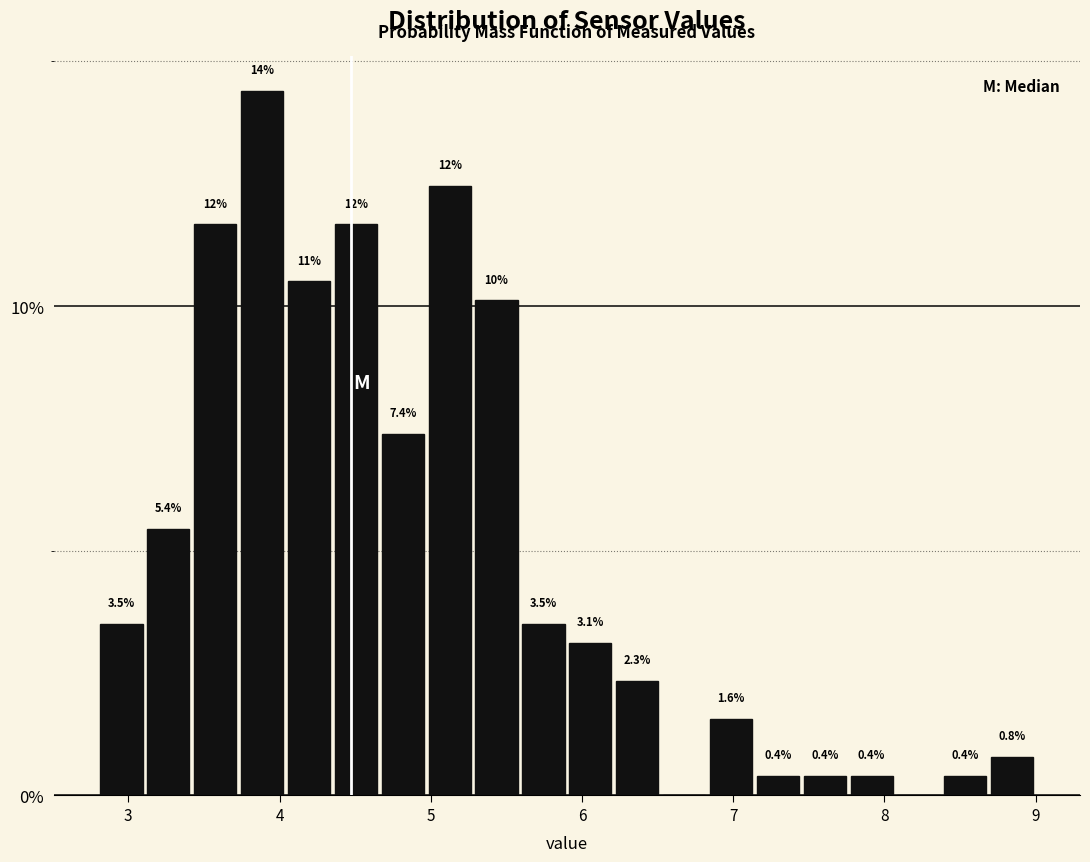

Around what value on the x-axis is the tallest bar? Give the approximate position of its centre, as read against the axis.

3.9